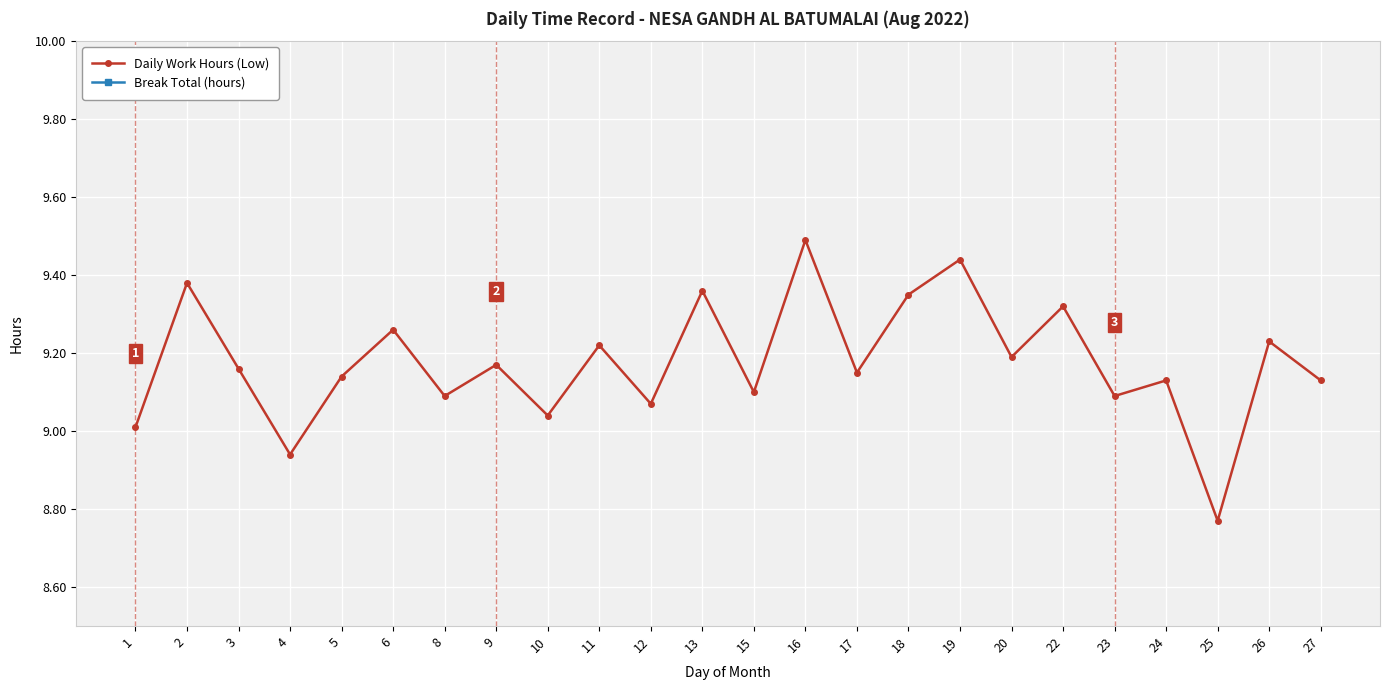

What are all the series names shown in the legend?

Daily Work Hours (Low), Break Total (hours)